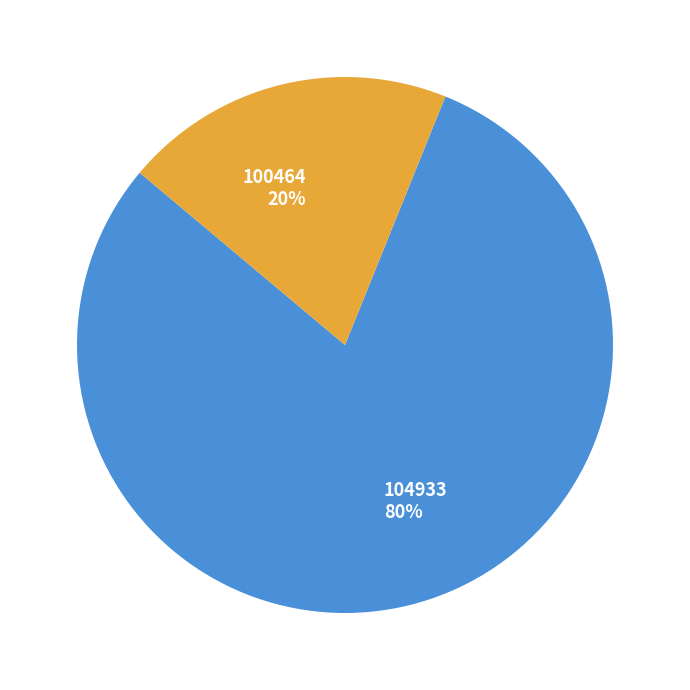

Which category accounts for the majority?

104933